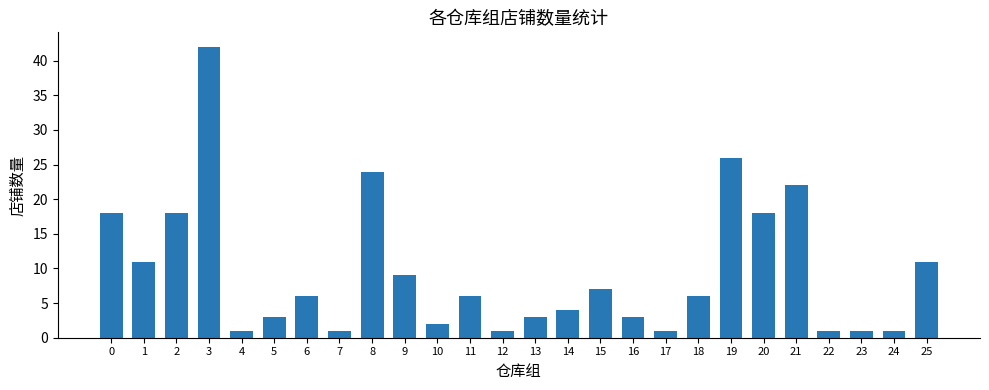

What is the difference between the maximum and second lowest values?

41